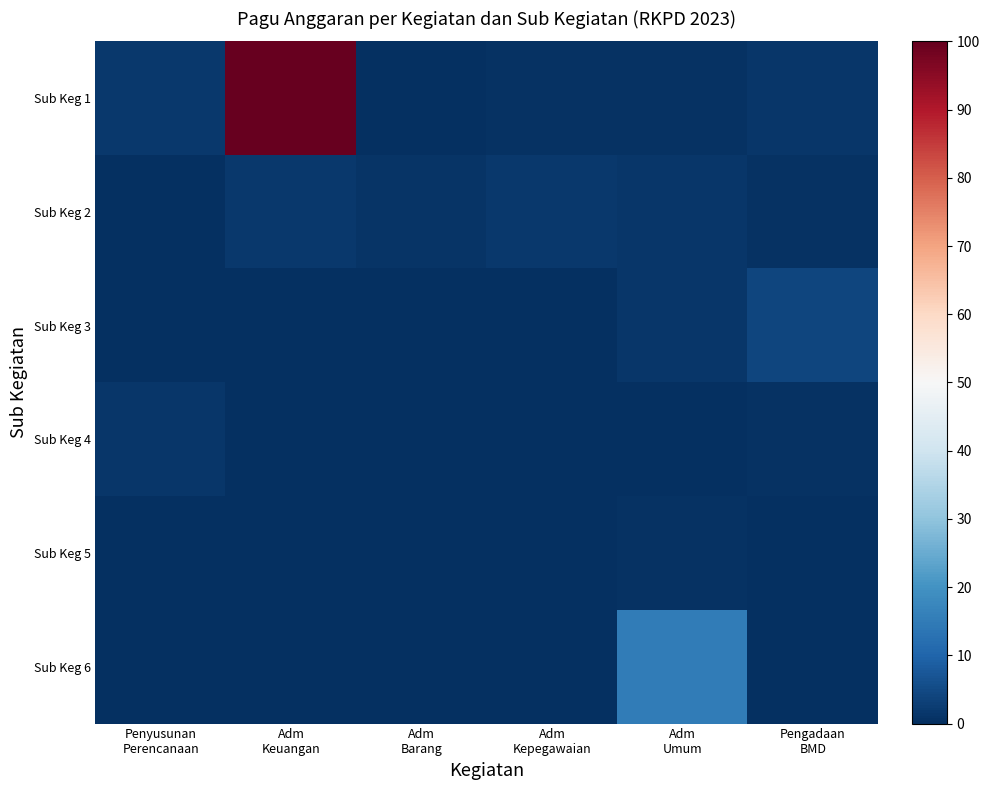

Which series changed the most between Penyusunan Perencanaan and Adm Keuangan?

Sub Keg 1